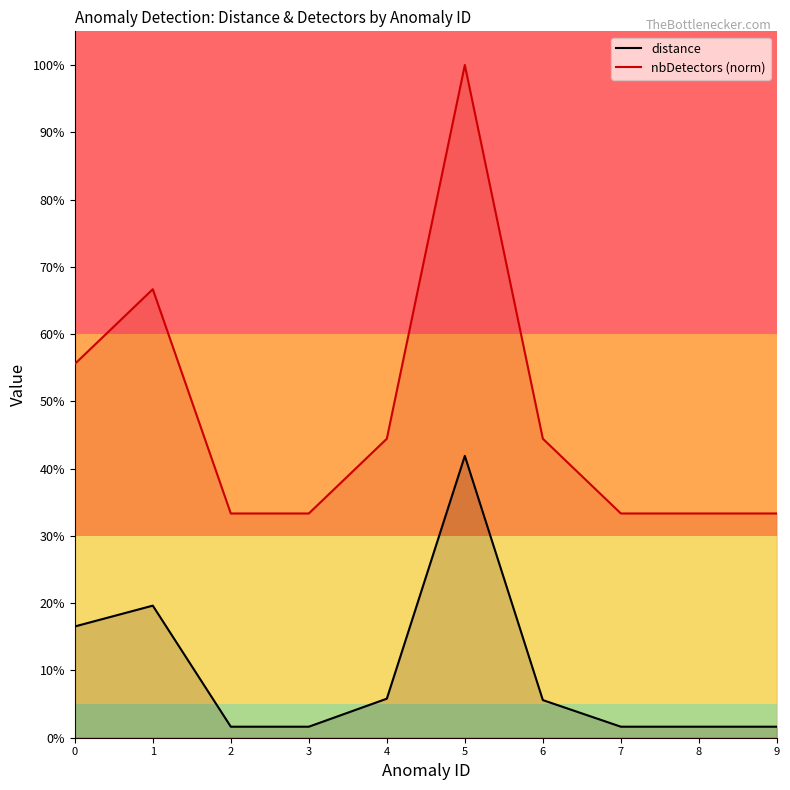

What is the difference between the distance values at 9 and 0?

0.1